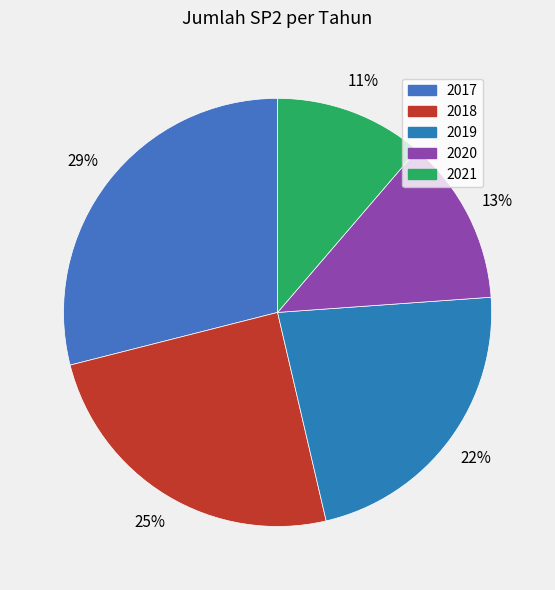

Is there any slice that represents more than half of the pie?

No